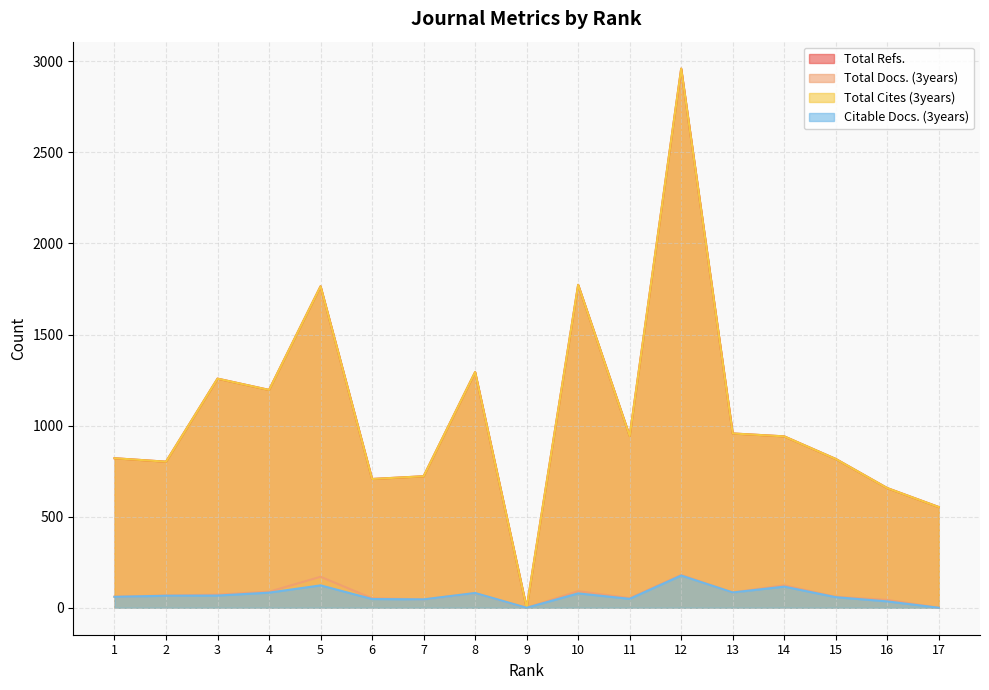

At 7, list the series in order from largest to smallest.

Total Refs., Total Cites (3years), Total Docs. (3years), Citable Docs. (3years)